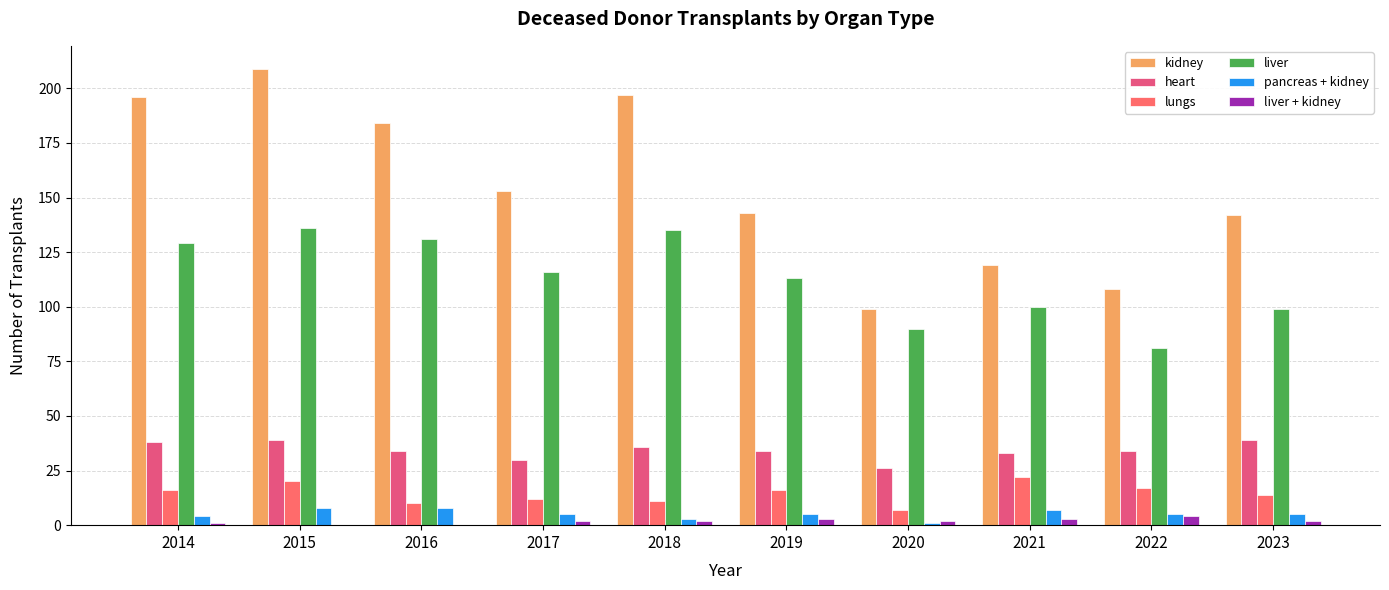

Reading left to right, list all the values displayed in this chart.

kidney: 196	209	184	153	197	143	99	119	108	142
heart: 38	39	34	30	36	34	26	33	34	39
lungs: 16	20	10	12	11	16	7	22	17	14
liver: 129	136	131	116	135	113	90	100	81	99
pancreas + kidney: 4	8	8	5	3	5	1	7	5	5
liver + kidney: 1	0	0	2	2	3	2	3	4	2